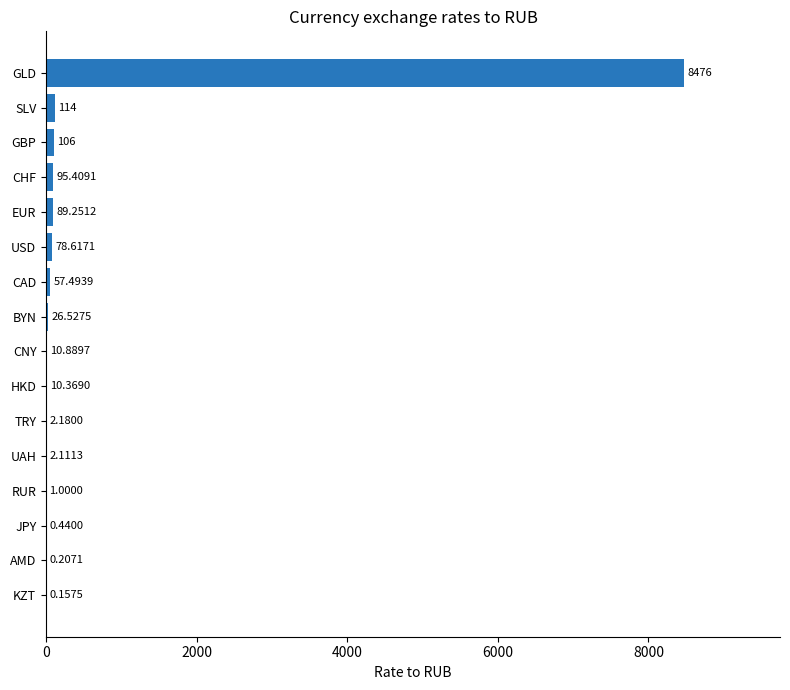

What is the sum of the values at GBP and KZT?

106.2